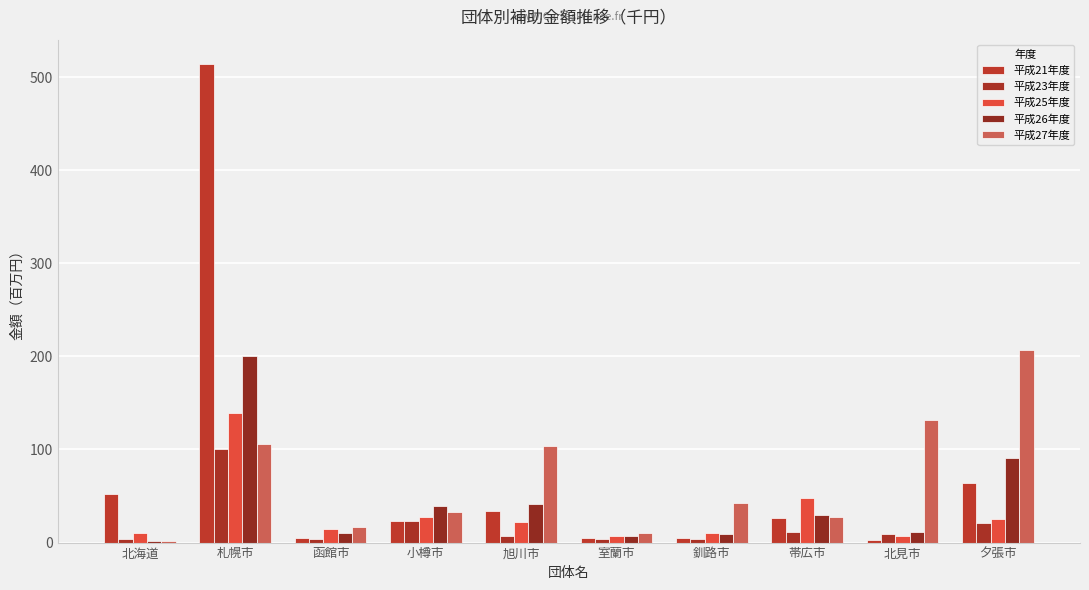

Between 小樽市 and 帯広市, which series saw the biggest shift?

平成25年度